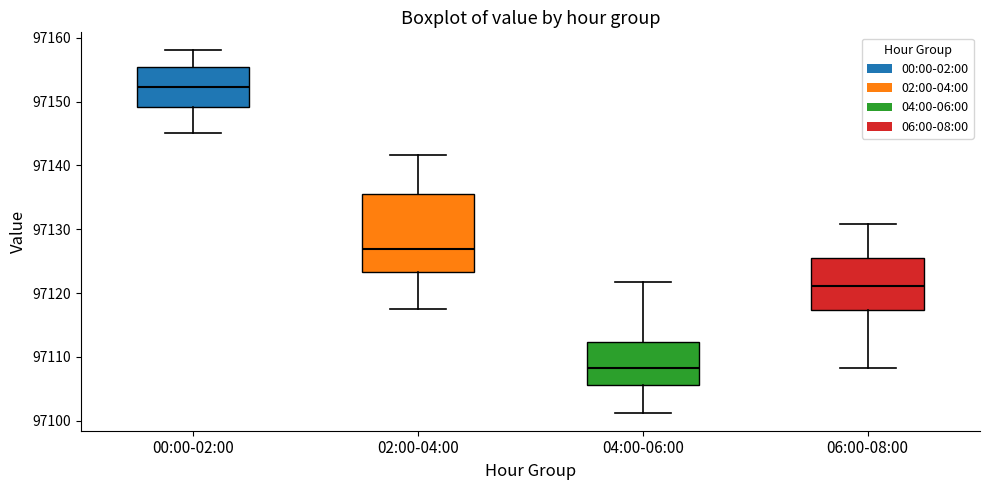

Where does the lower whisker of the box for 04:00-06:00 end on the y-axis? The values are not printed on the chart, so give them approximately, as read against the axis.

97101